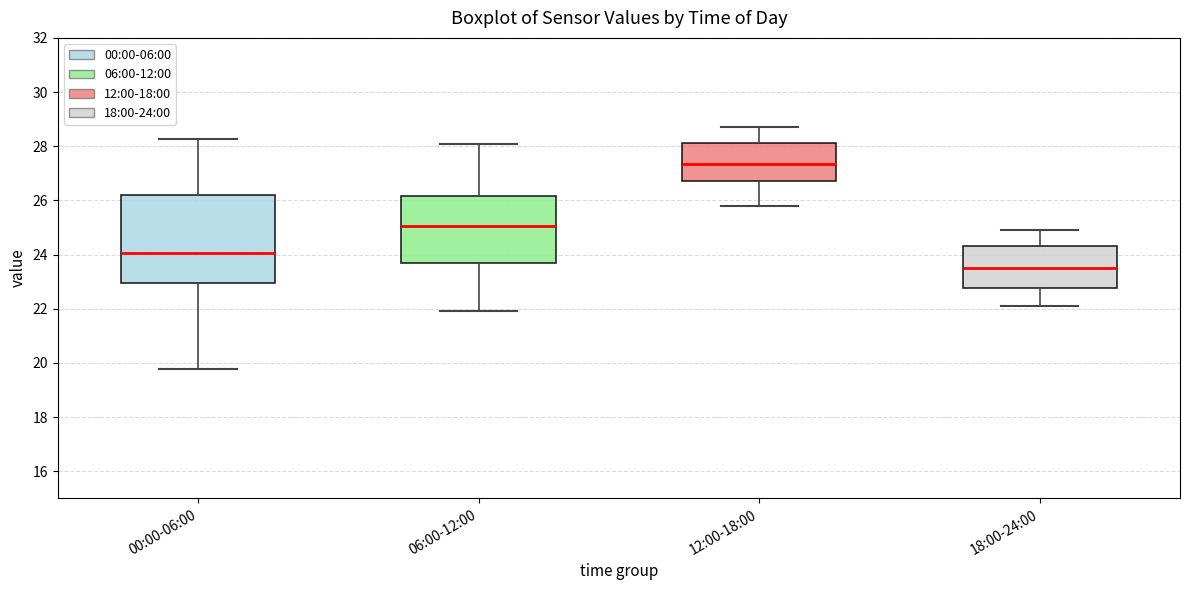

Reading left to right, read every box against the y-axis: the position of its median line, the range the box covers, and the ends of its whiskers. The values are not printed on the chart, so give them approximately, as read against the axis.

00:00-06:00: median 24.0, box 23.0 to 26.2, whiskers 19.8 to 28.2
06:00-12:00: median 25.0, box 23.6 to 26.2, whiskers 22.0 to 28.2
12:00-18:00: median 27.4, box 26.8 to 28.2, whiskers 25.8 to 28.8
18:00-24:00: median 23.6, box 22.8 to 24.4, whiskers 22.2 to 25.0